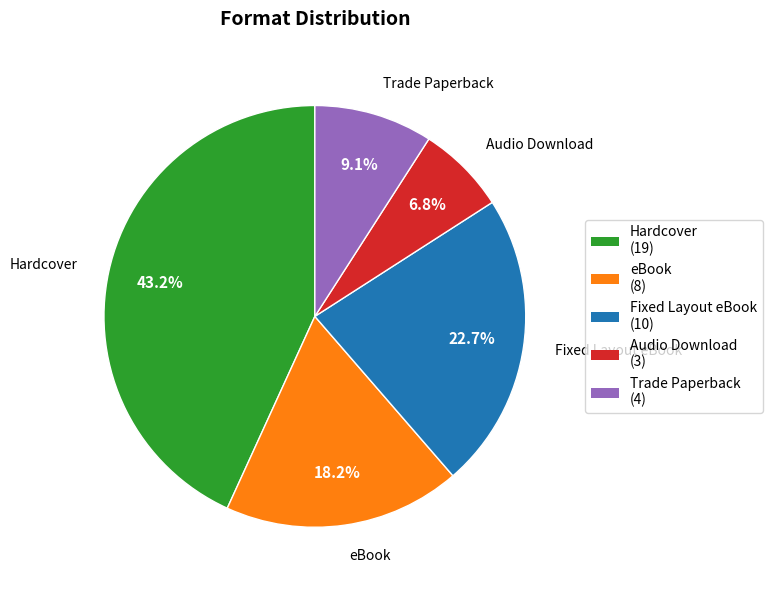

To the nearest percent, what is the difference between the largest and smallest slice percentages?

36%